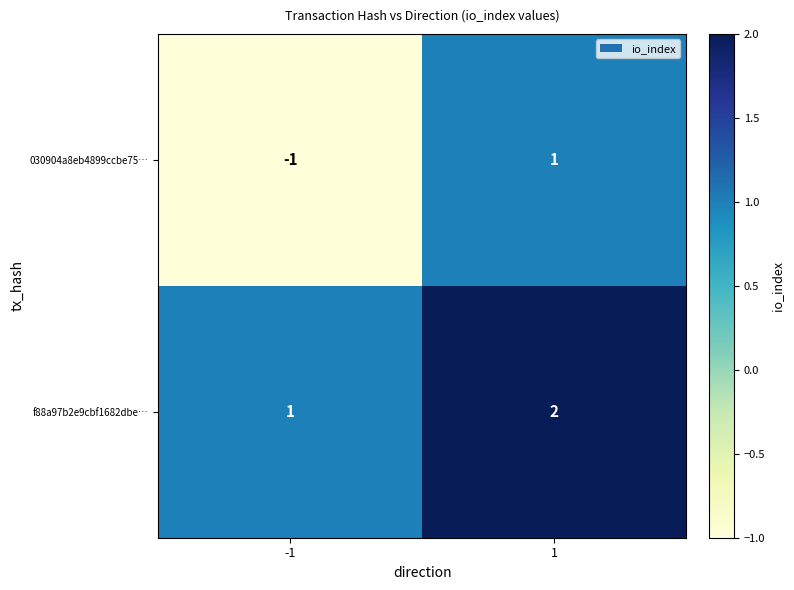

Between -1 and 1, which series saw the biggest shift?

030904a8eb4899ccbe75…